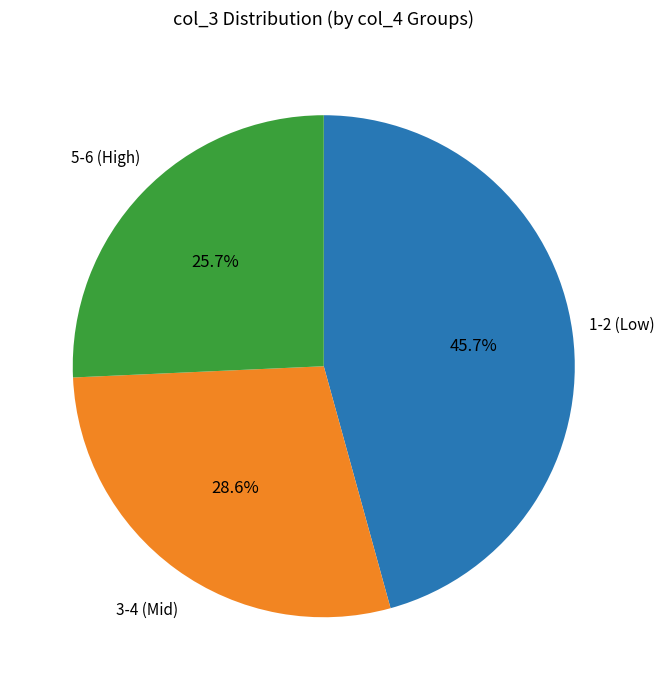

Rank the categories by value from highest to lowest.

1-2 (Low), 3-4 (Mid), 5-6 (High)